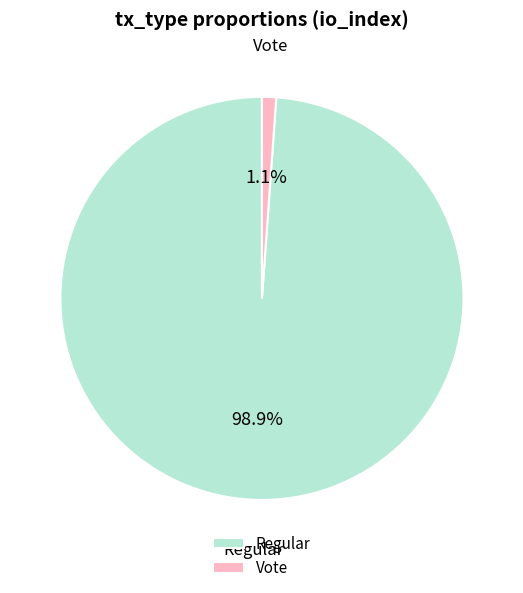

Which has a higher value, Regular or Vote?

Regular